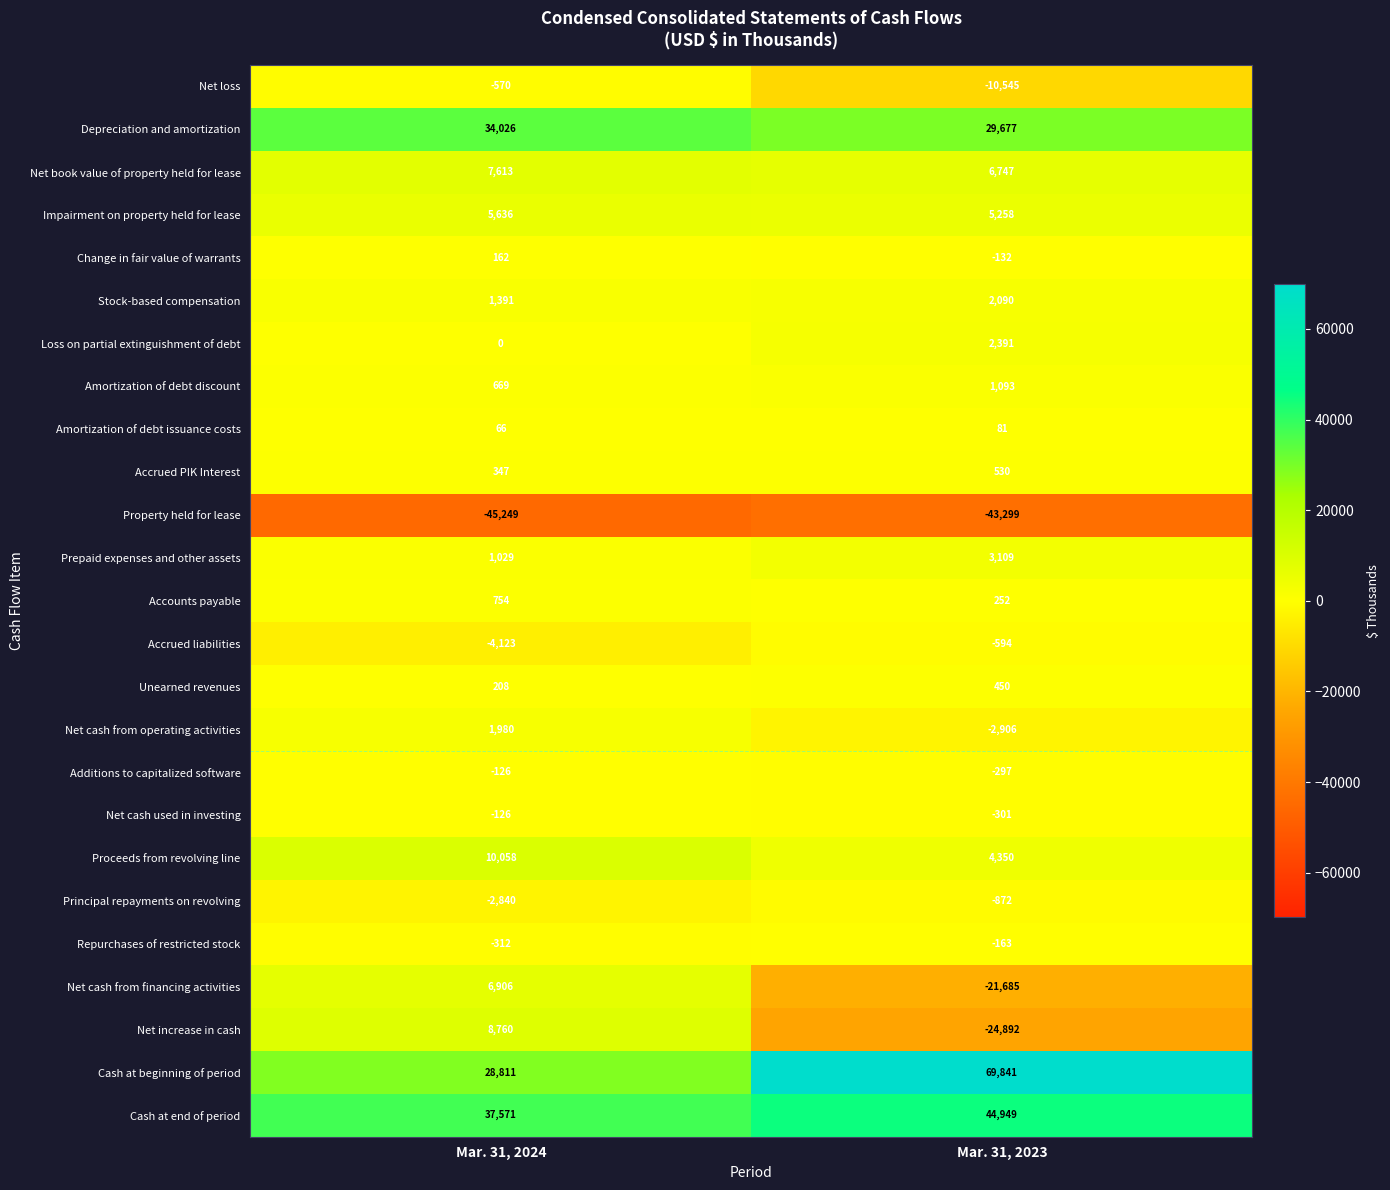

Which series has the largest total across all categories?

Cash at beginning of period